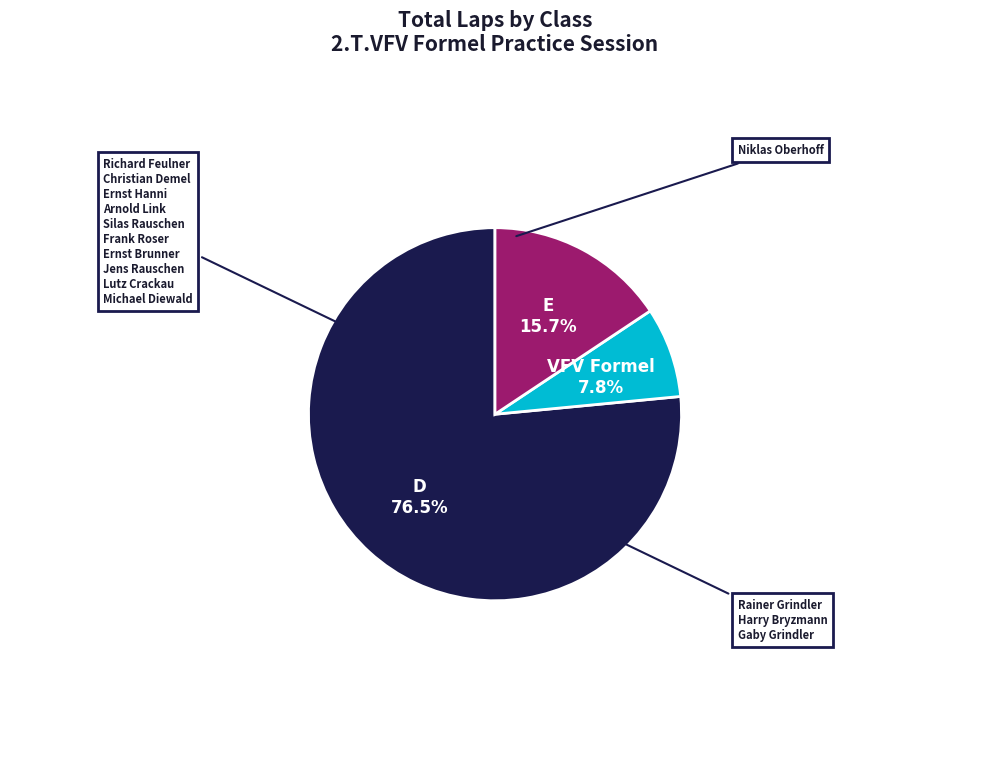

Is there a majority slice in this chart?

Yes